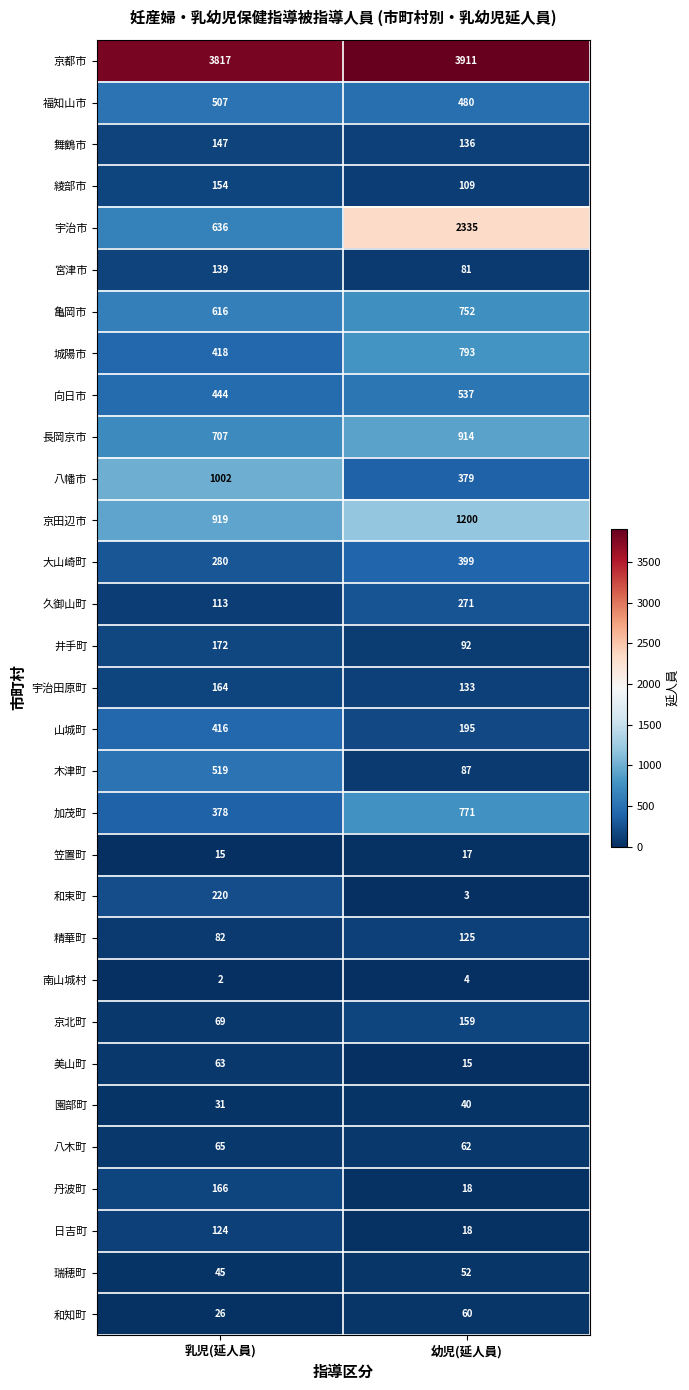

At which label does 京都市 reach its peak?

幼児(延人員)